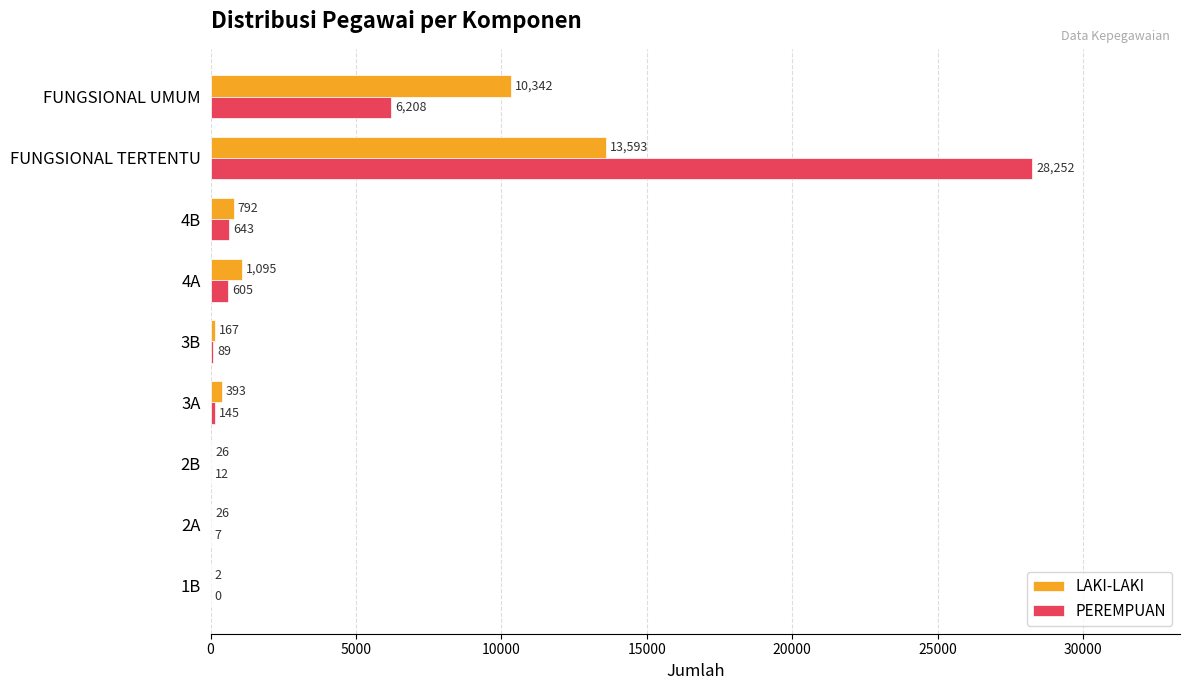

True or false: PEREMPUAN has a value of 40614 at FUNGSIONAL TERTENTU.

False